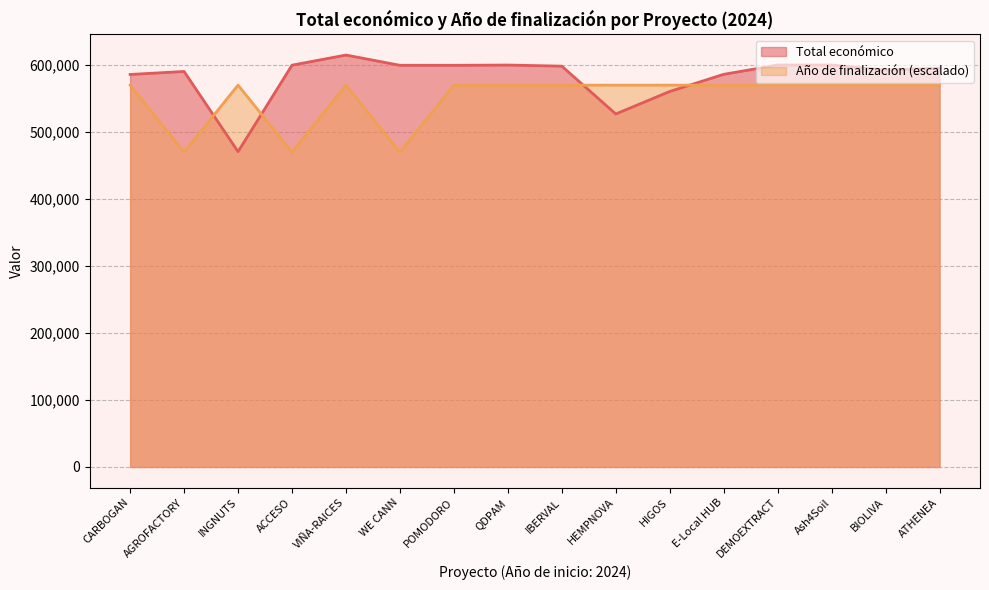

The value of Año de finalización (escalado) at QDPAM is 177938. True or false?

False